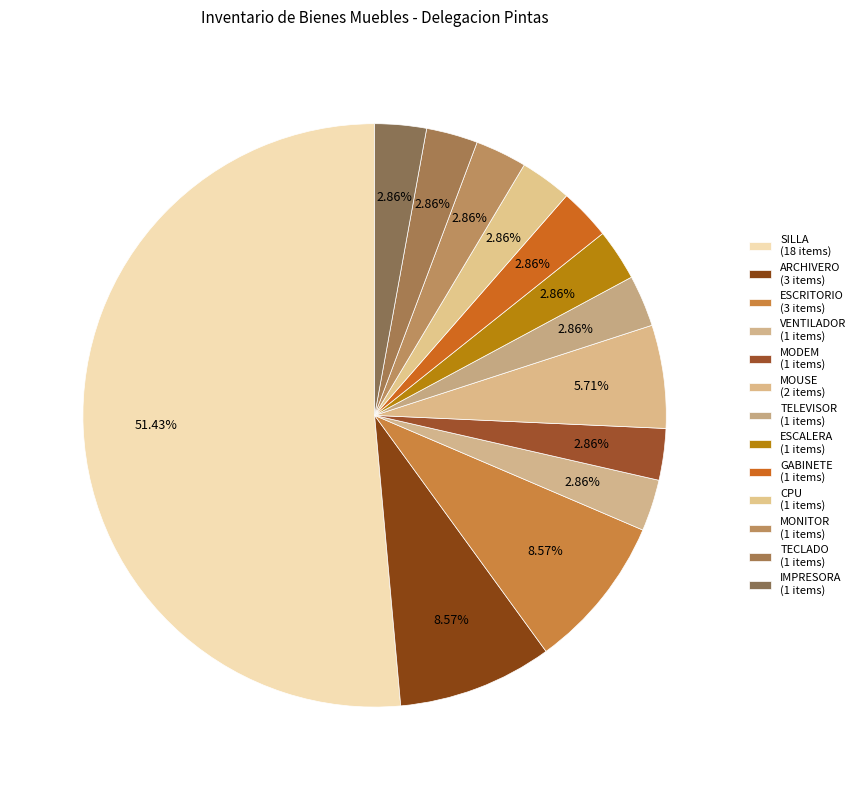

How much of the chart is everything except ESCALERA?

97.1%